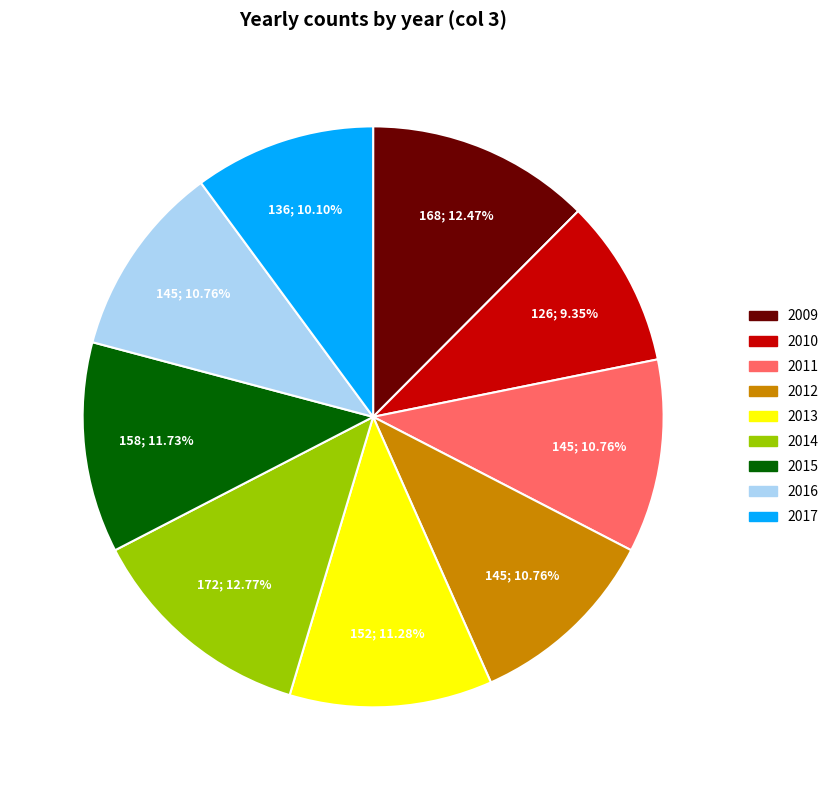

True or false: 2017 accounts for 10% of the total.

True